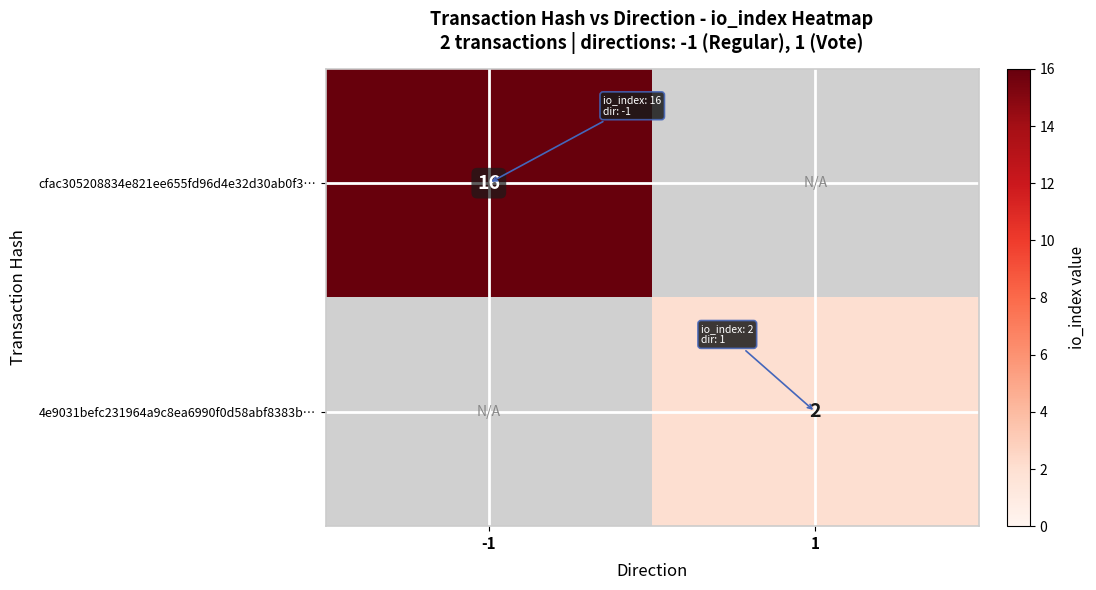

Is the value of 4e9031befc231964a9c8ea6990f0d58abf8383b… at 1 greater than the value of cfac305208834e821ee655fd96d4e32d30ab0f3… at -1?

No